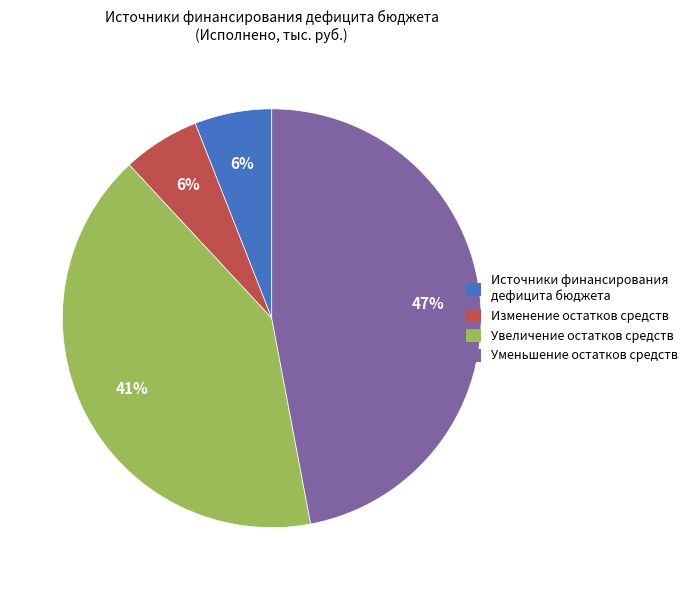

How many segments does this pie chart have?

4